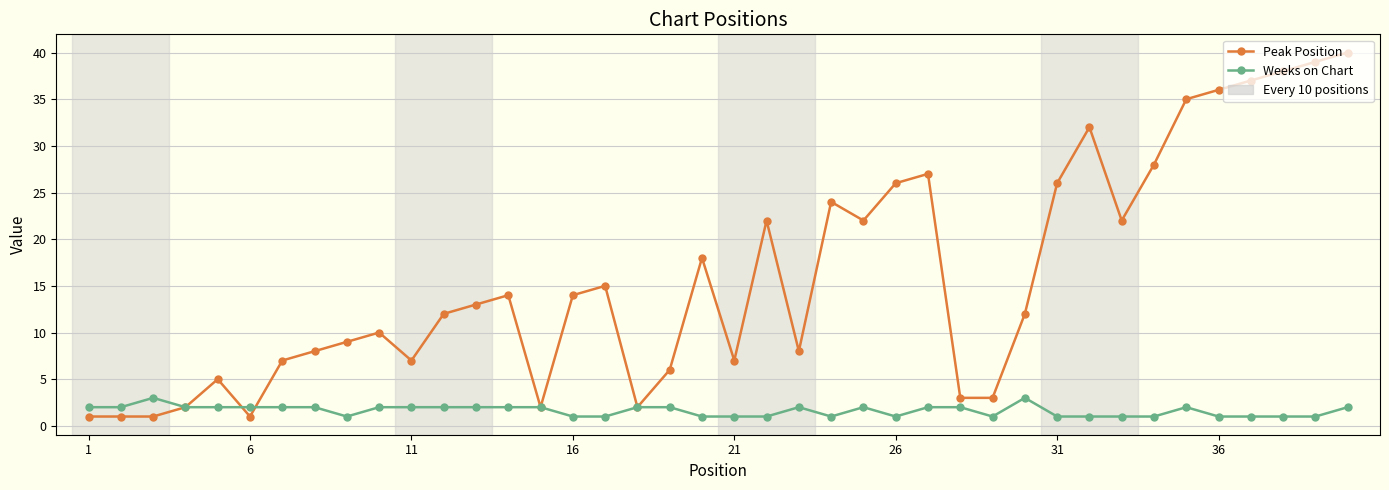

Rank the series by their maximum value, from lowest to highest.

Weeks on Chart, Peak Position